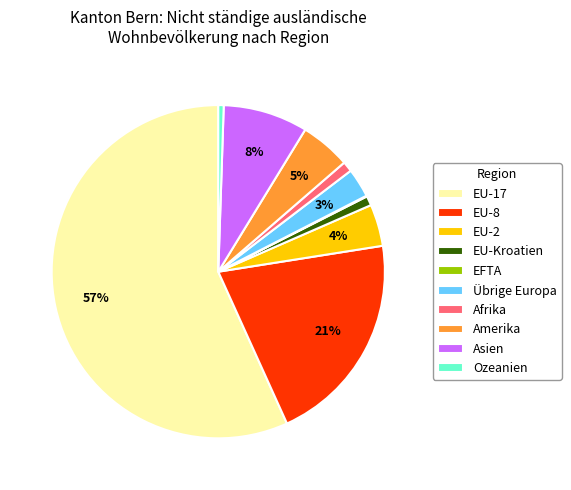

Does any single category account for the majority?

Yes